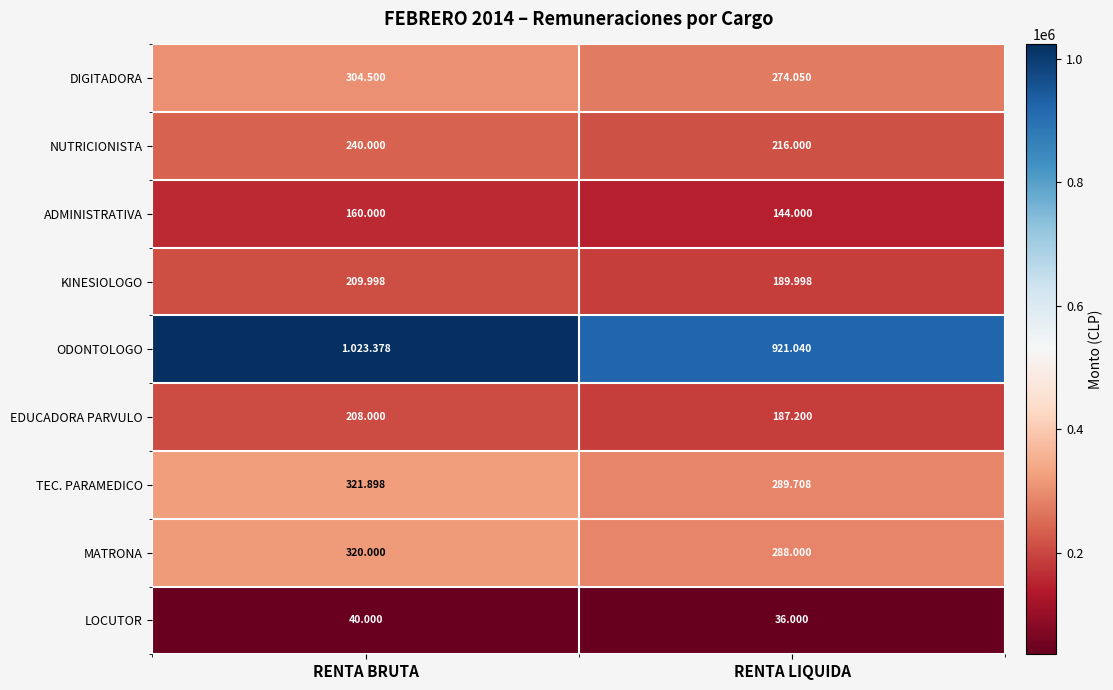

What is the greatest value displayed?

1023378